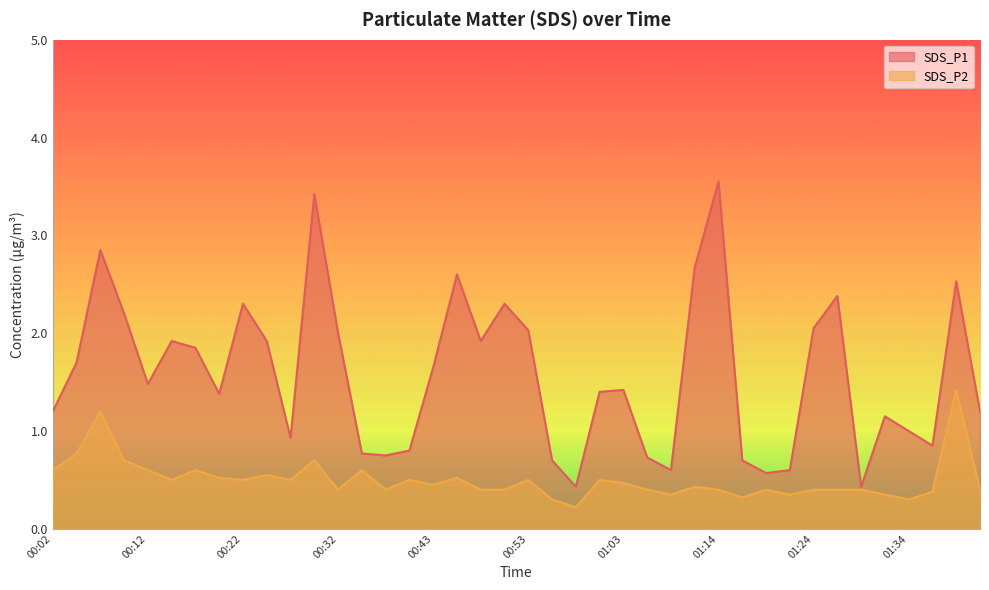

The value of SDS_P1 at 00:32 is 0.8. True or false?

False